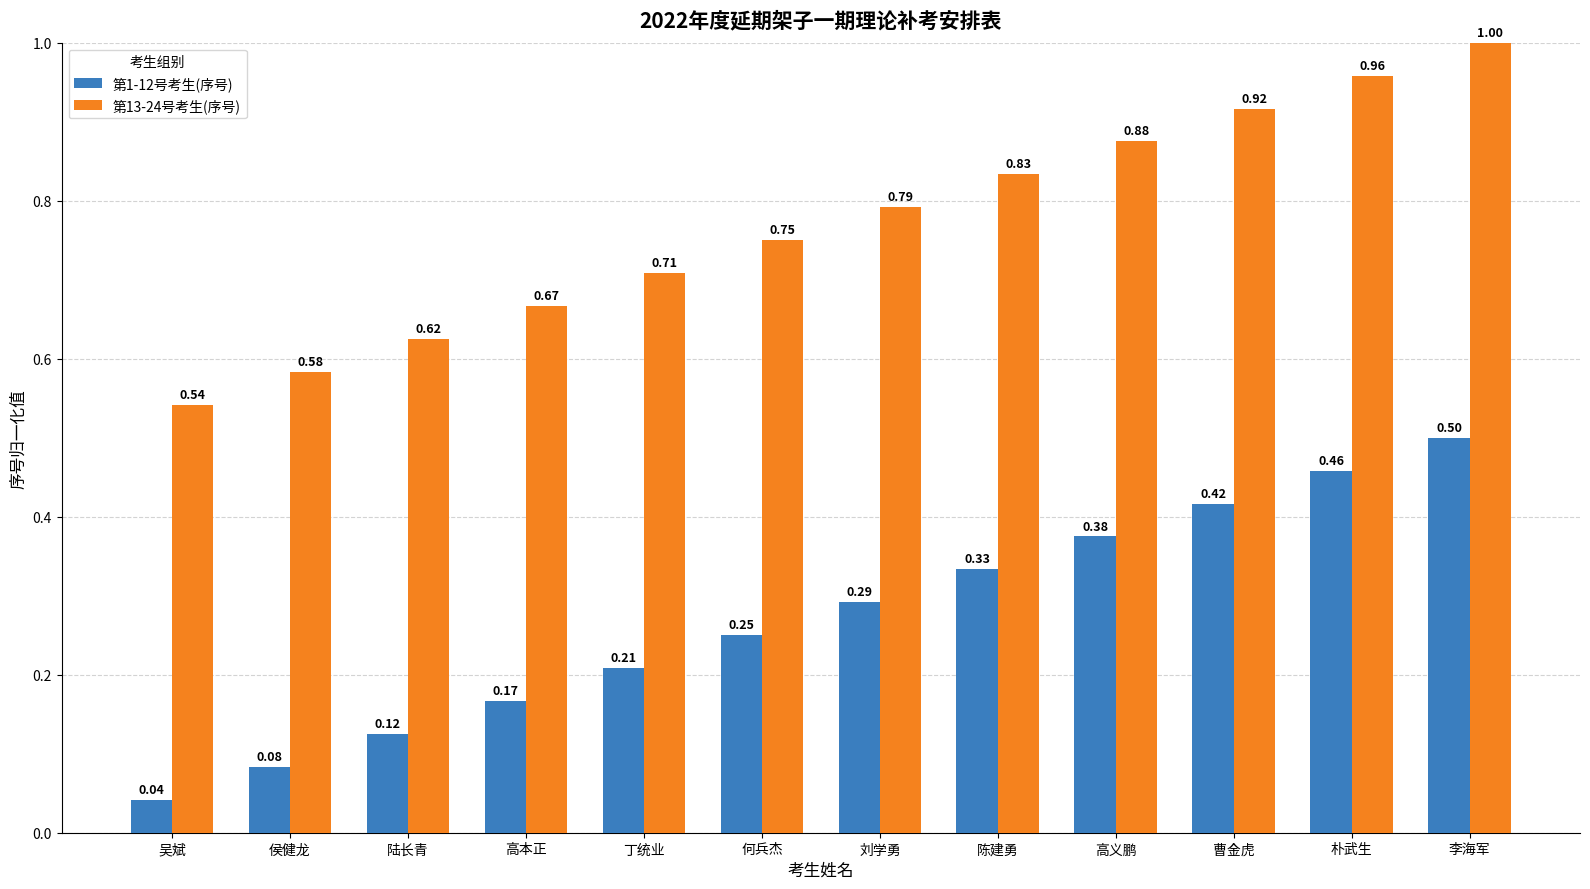

At which category does the chart reach its peak across all series?

李海军